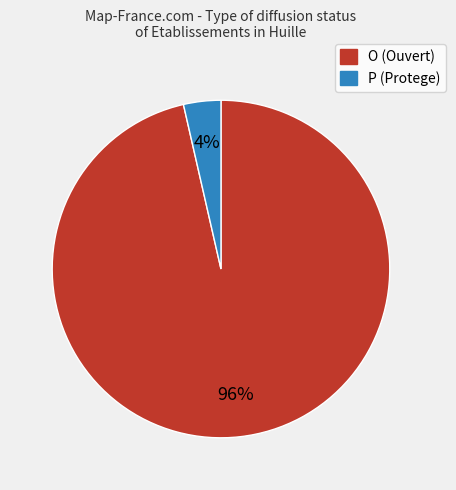

What is the smallest slice in the pie chart?

P